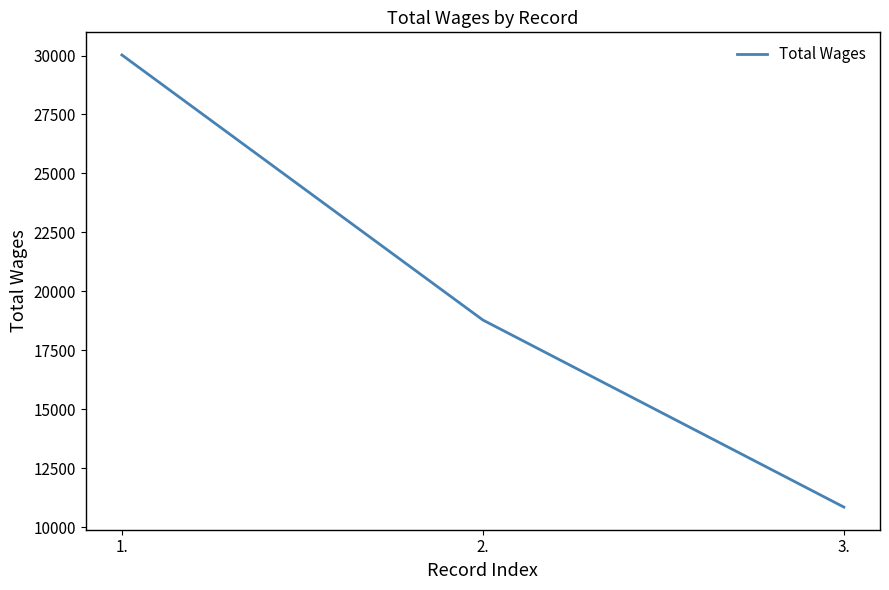

What is the smallest value displayed?

10845